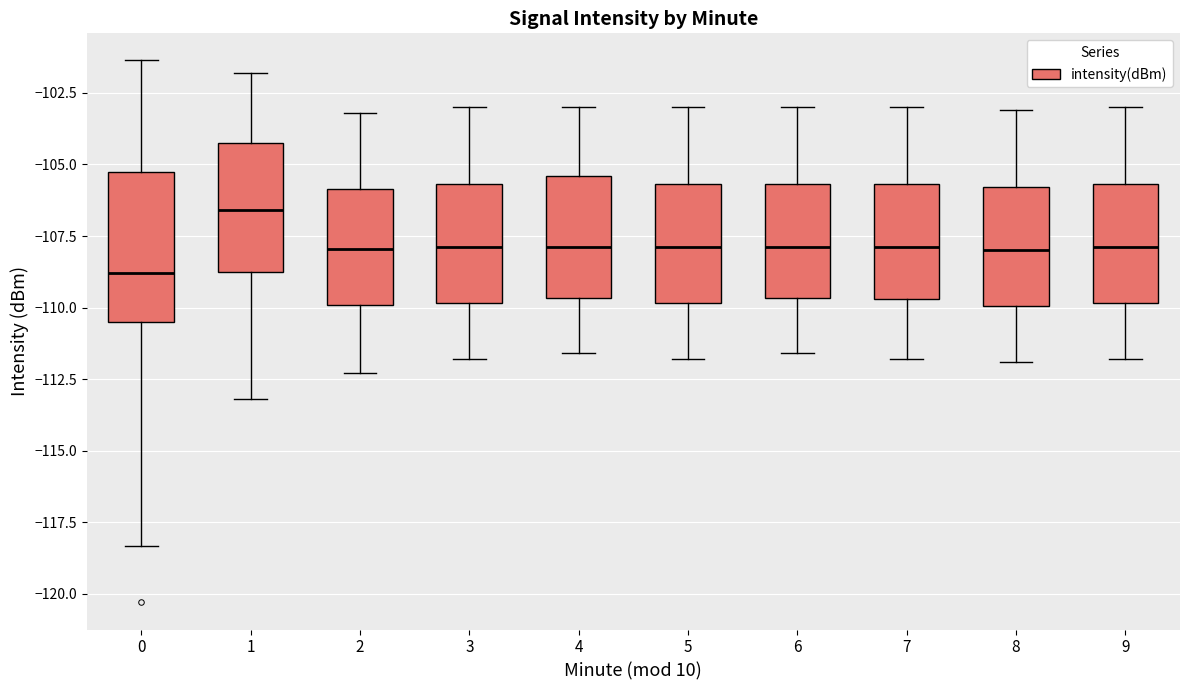

Comparing the boxes themselves (not the whiskers), which one is the tallest?

0